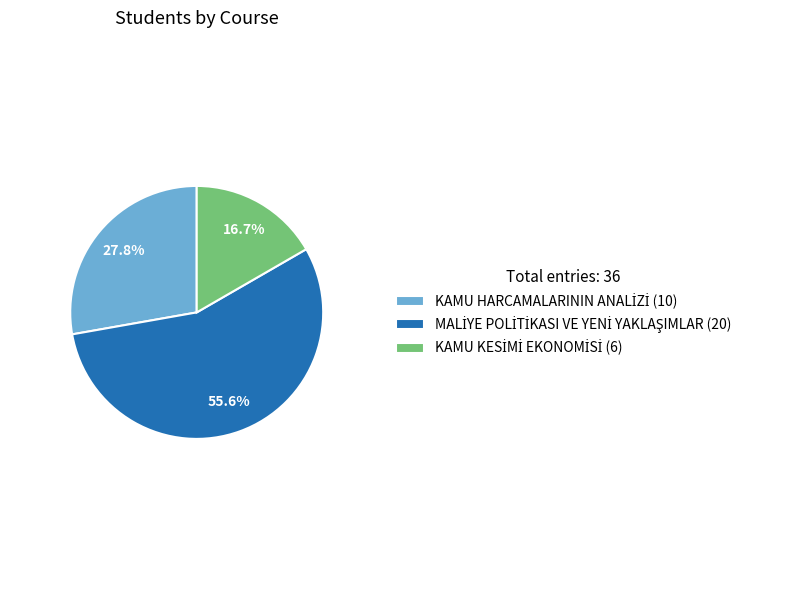

Is there any slice that represents more than half of the pie?

Yes